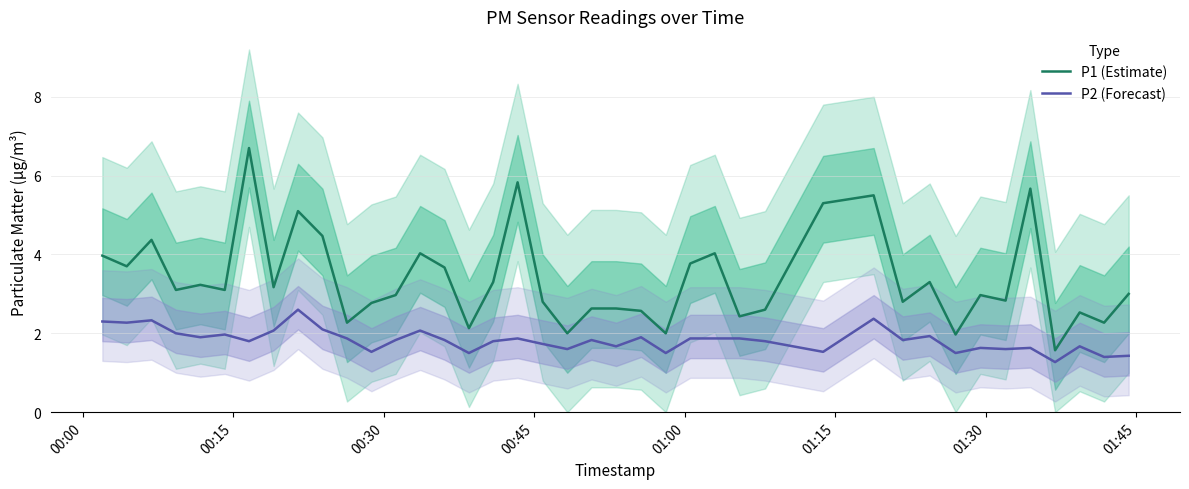

True or false: P2 (Forecast) and P1 (Estimate) cross at least once.

False